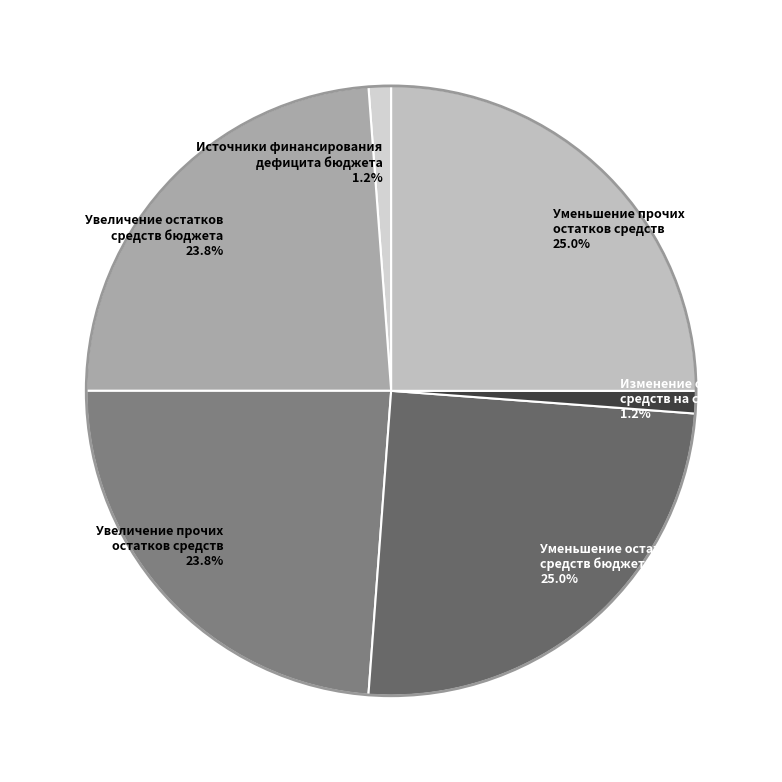

What percentage is NOT represented by Увеличение прочих остатков средств 23.8%?

76.2%